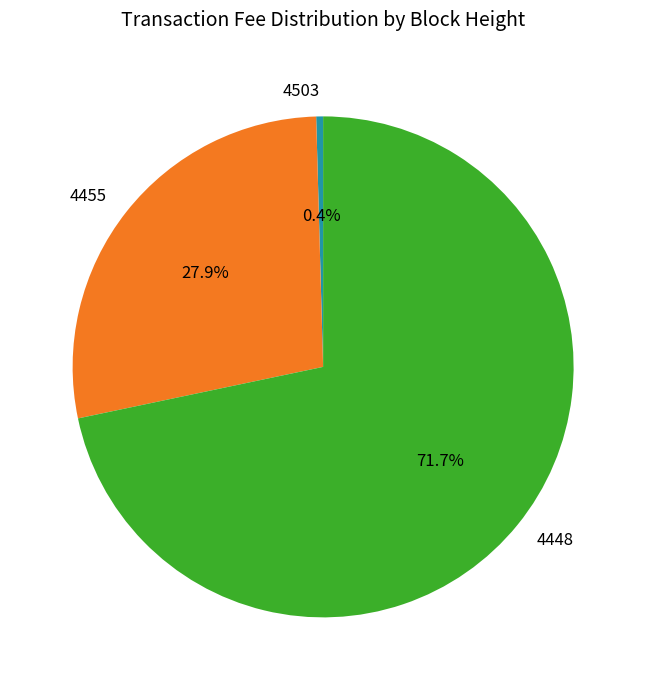

To the nearest percent, what portion does 4455 represent?

28%